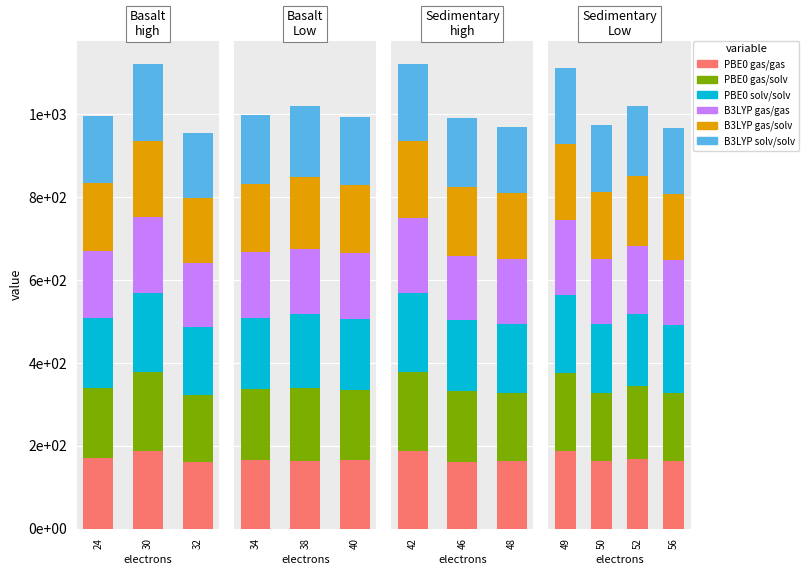

What is the spread (max minus min) of values at 50?

9.0